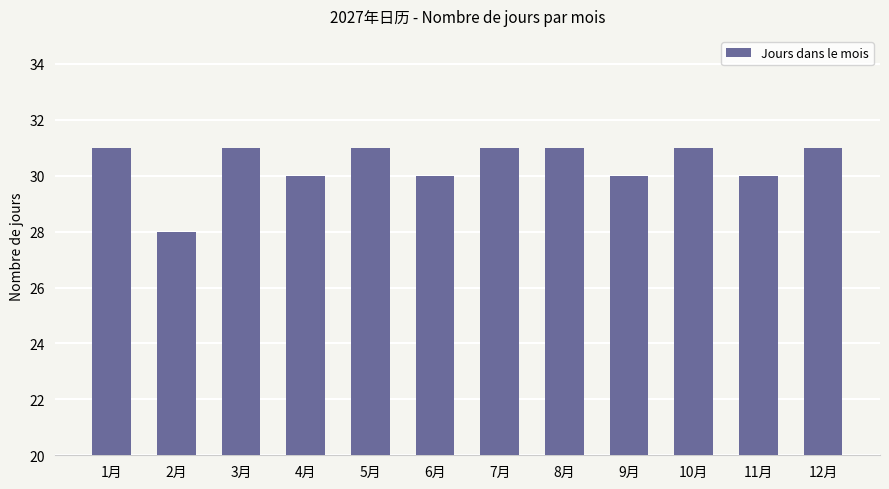

What is the difference between the maximum and minimum values?

3